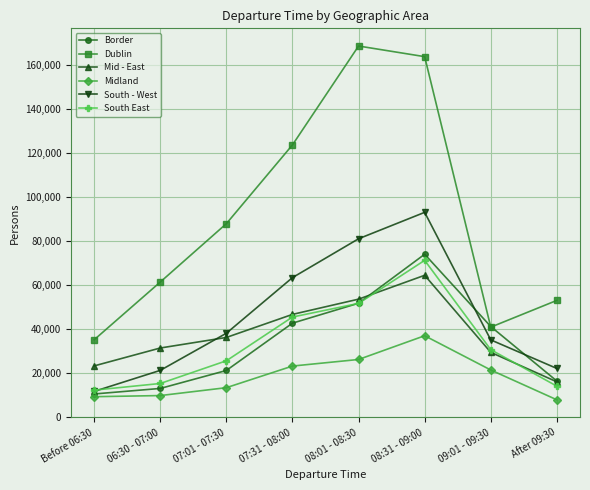

What is the highest value of the Midland series?

36975